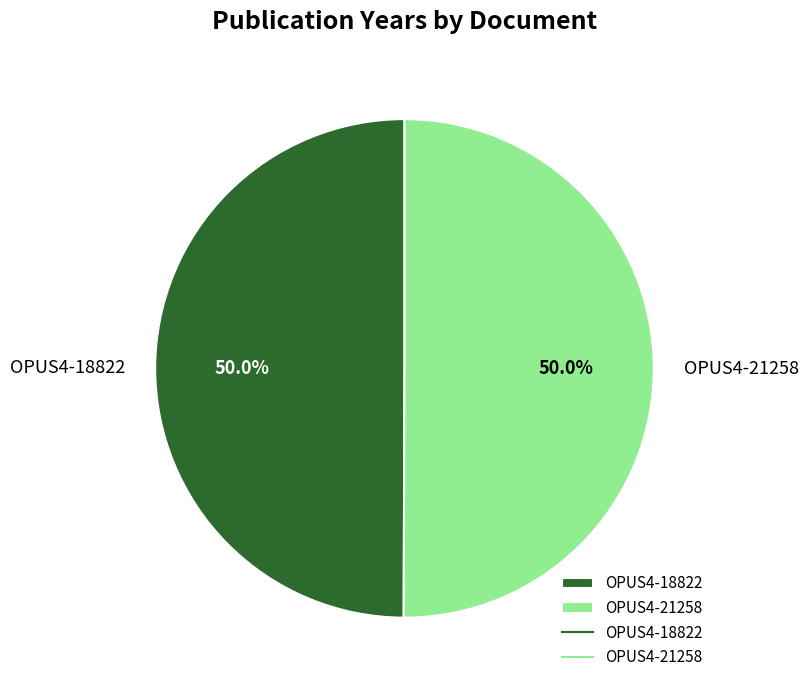

Approximately how many times larger is the value at OPUS4-21258 compared to OPUS4-18822?

1.0